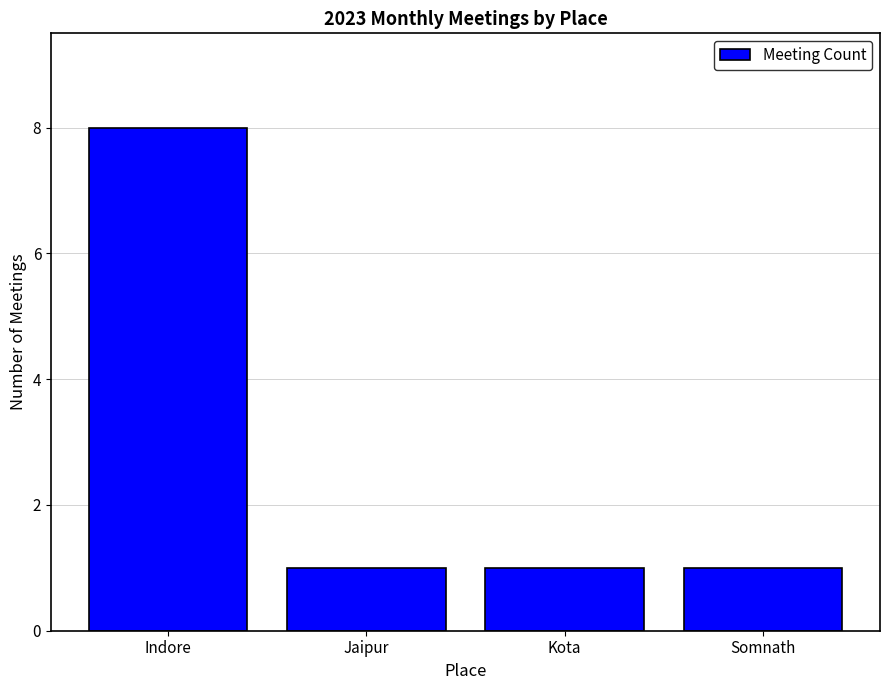

Is it true that the value at Somnath is 2?

False